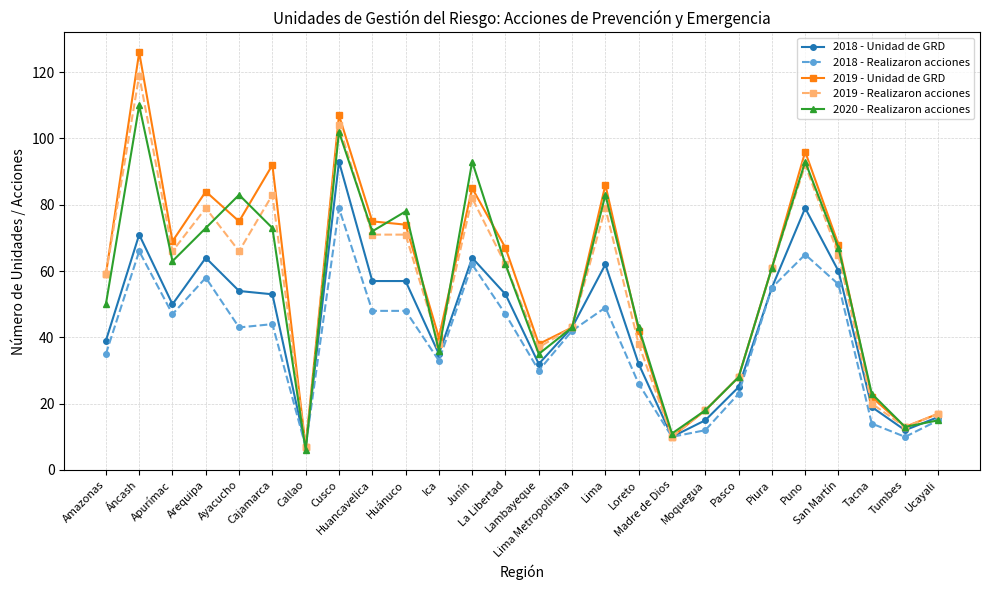

What is the smallest value displayed?

6